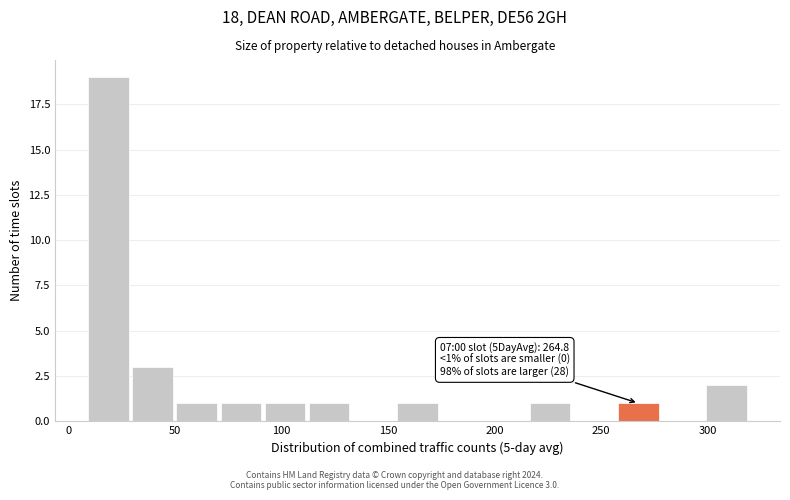

Which range on the x-axis has the tallest bar?

10 to 30